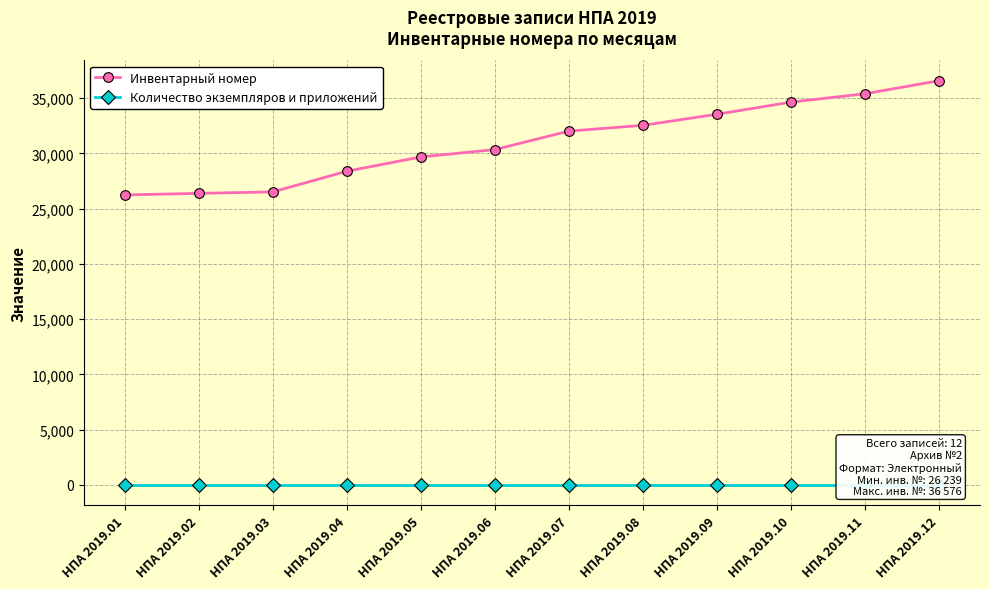

What is the difference between the maximum and minimum values in the Инвентарный номер series?

10337